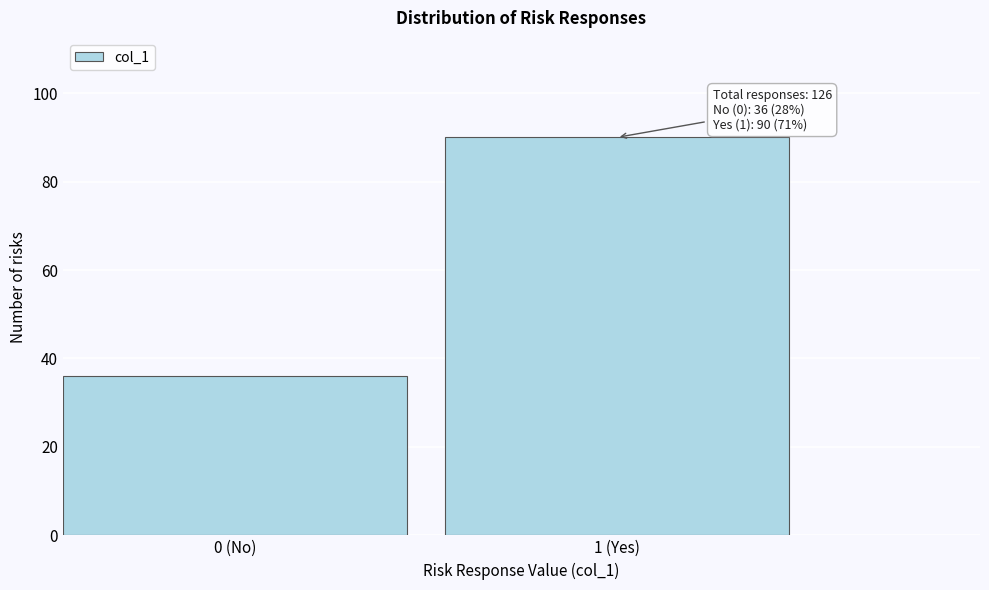

Reading left to right, list all the values displayed in this chart.

36	90